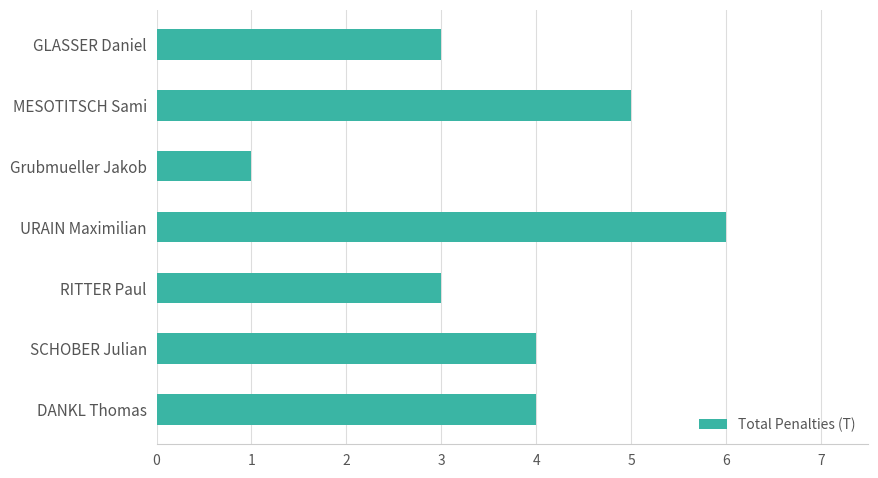

Which label corresponds to the smallest value in the chart?

Grubmueller Jakob